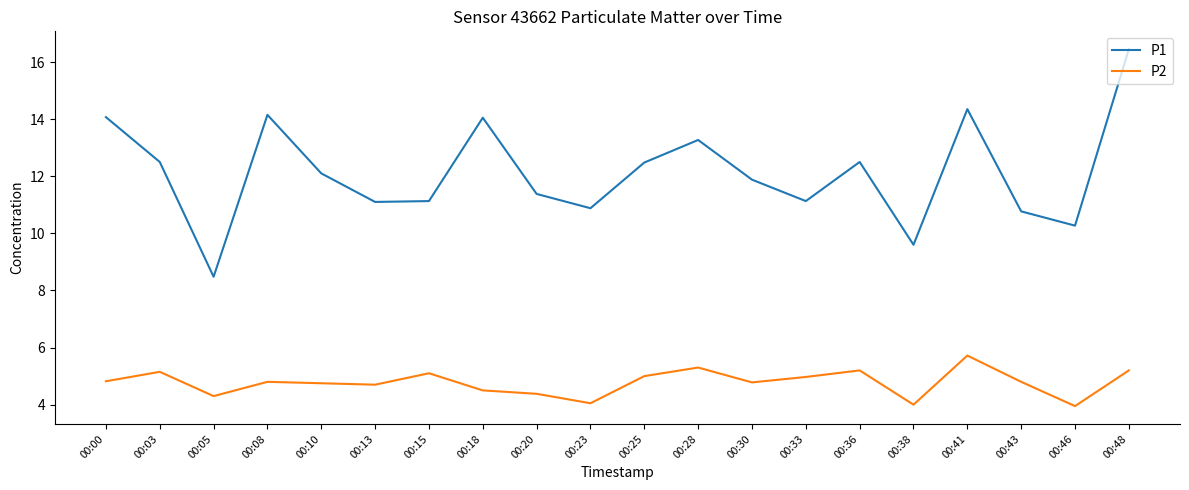

Rank the series at 00:13 from highest to lowest value.

P1, P2